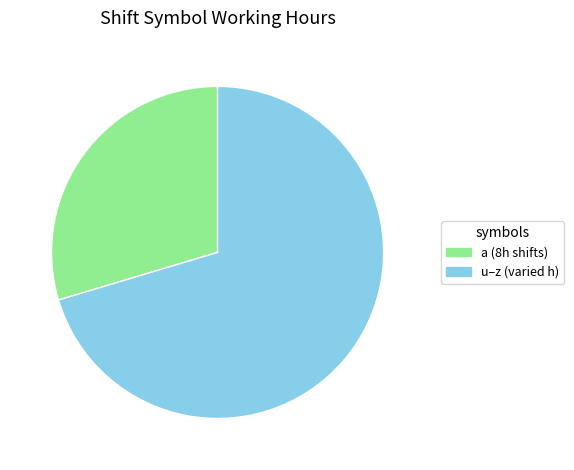

Is there any slice that represents more than half of the pie?

Yes